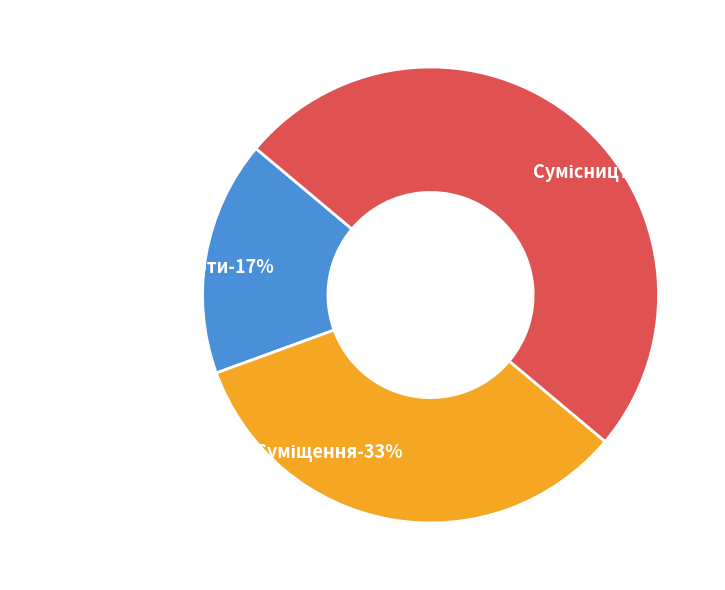

Which category has the smallest portion of the pie?

Основне місце роботи